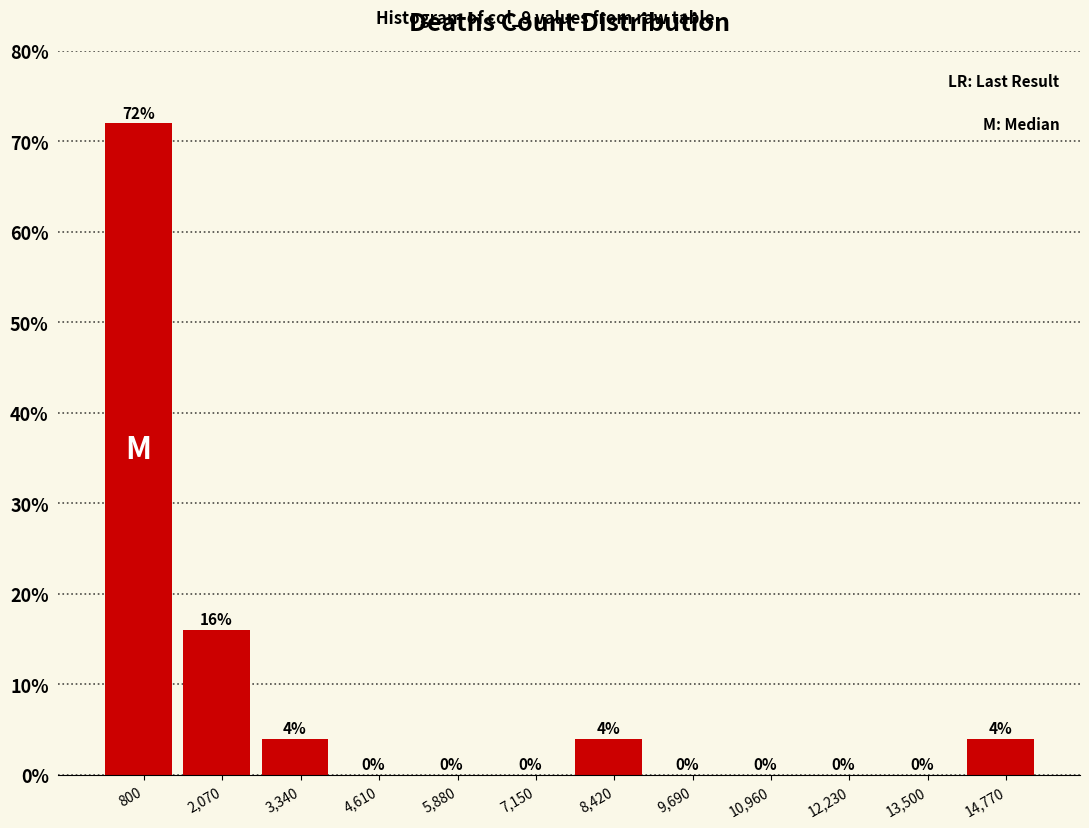

Reading left to right, list every bar in this chart as the range it spans on the x-axis followed by its height. The bar edges are not printed on the chart, so give them approximately, as read against the axis.

200 to 1400: 72
1400 to 2800: 16
2800 to 4000: 4
4000 to 5200: 0
5200 to 6600: 0
6600 to 7800: 0
7800 to 9000: 4
9000 to 10400: 0
10400 to 11600: 0
11600 to 12800: 0
12800 to 14200: 0
14200 to 15400: 4